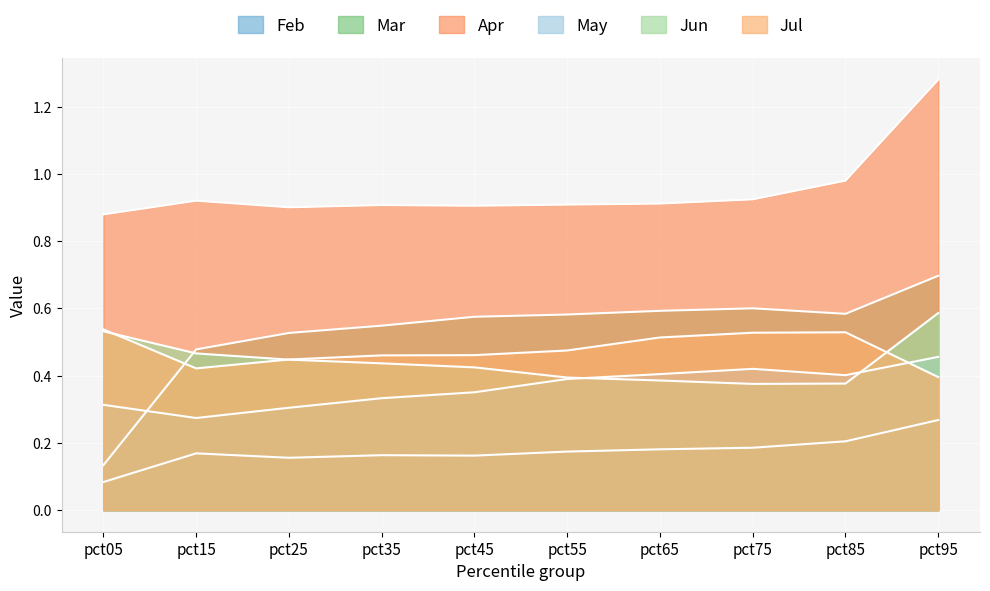

Which category has the highest value in the Feb series?

pct95